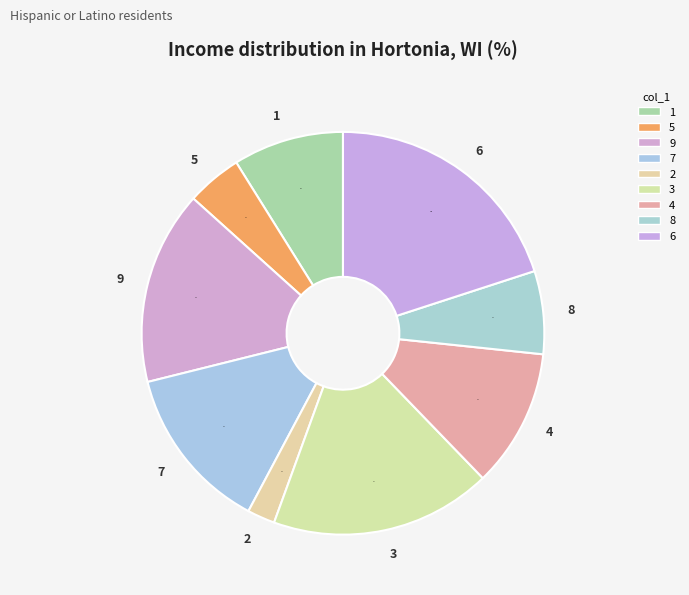

Is 3 the majority of the pie?

No